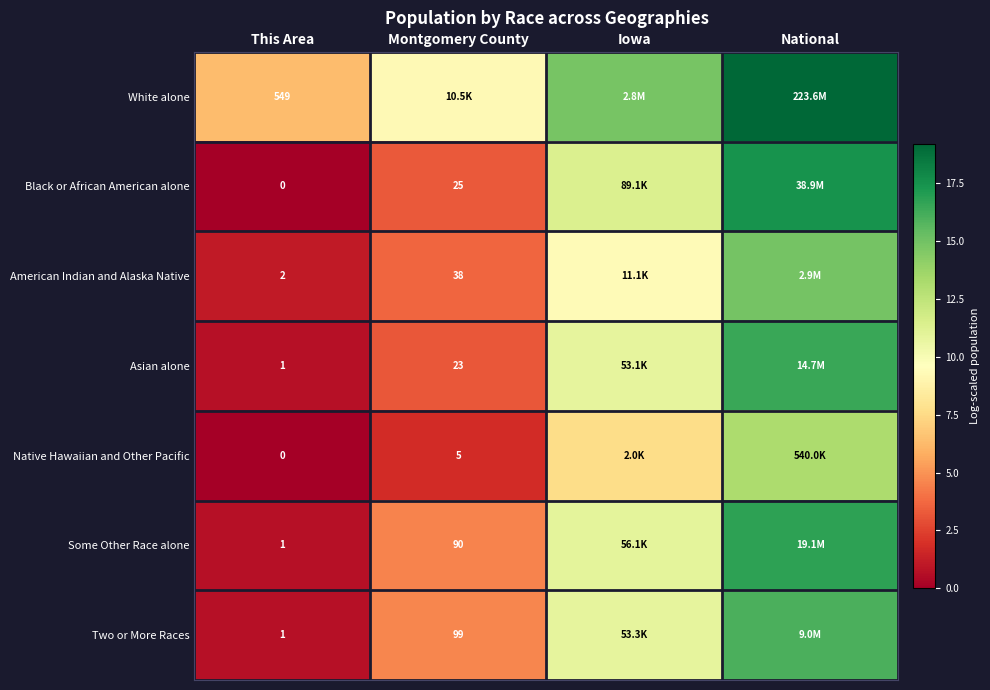

Is the value of Asian alone at Montgomery County greater than the value of Some Other Race alone at Montgomery County?

No